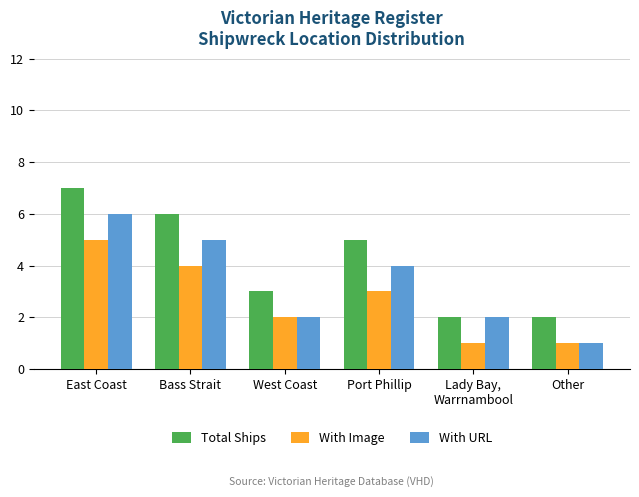

True or false: With URL has a value of 2 at Port Phillip.

False